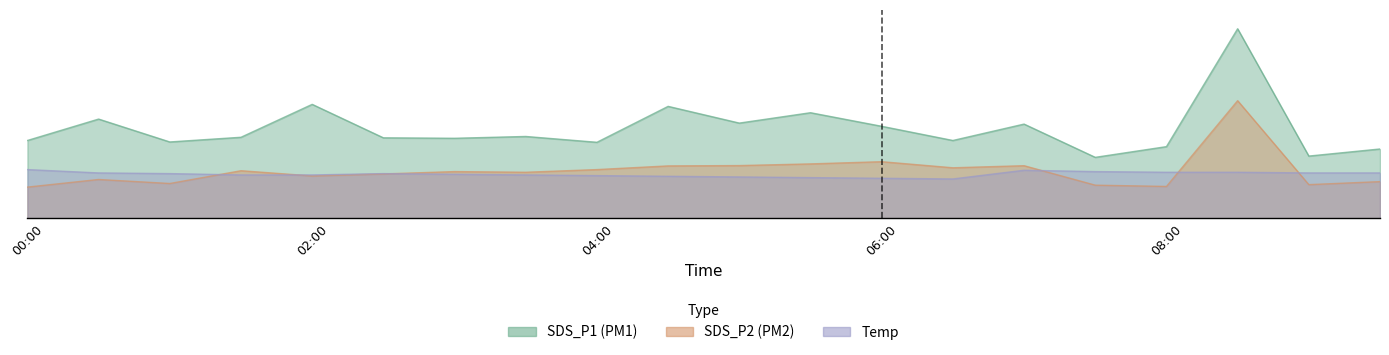

At which label is SDS_P1 closest to 18?

02:00